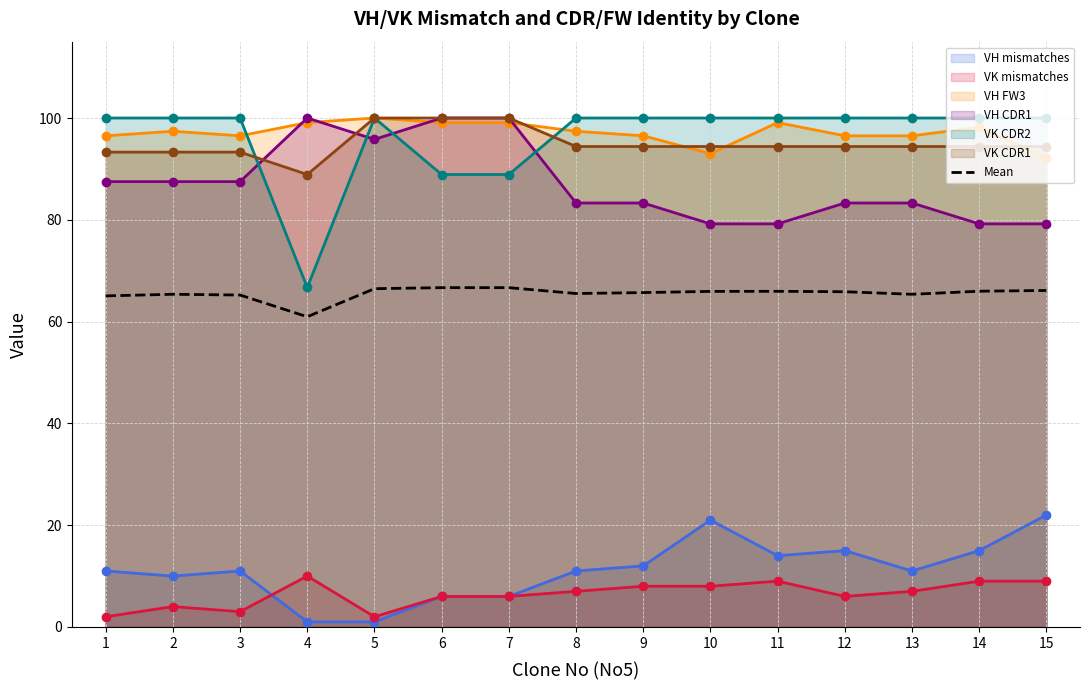

What is the sum of the VH CDR1 values at 8 and 12?

166.6